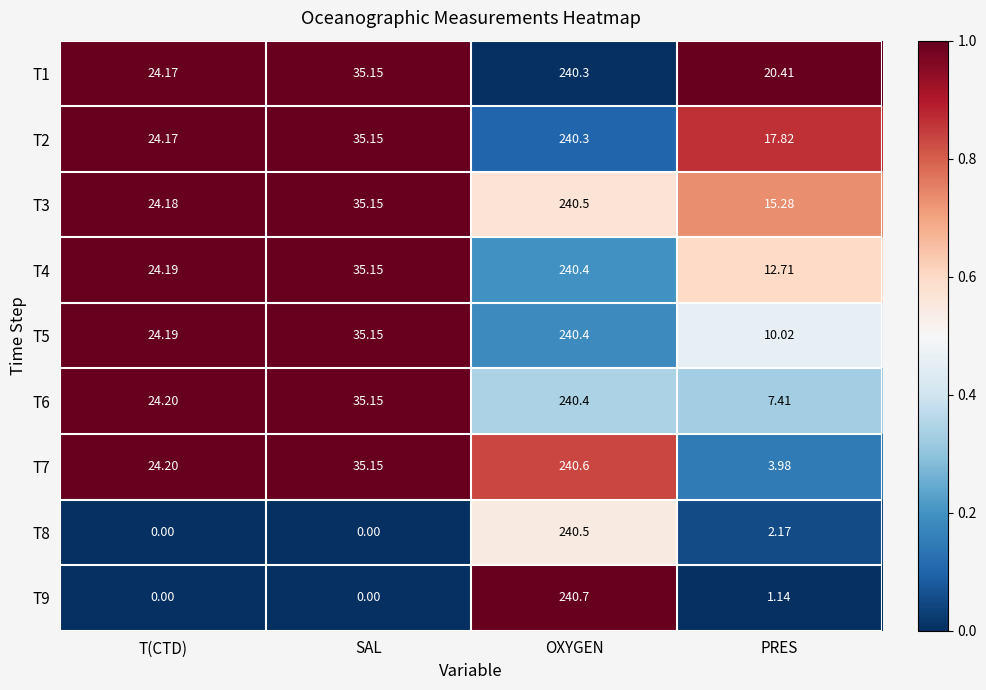

Which label corresponds to the largest value in the chart?

OXYGEN